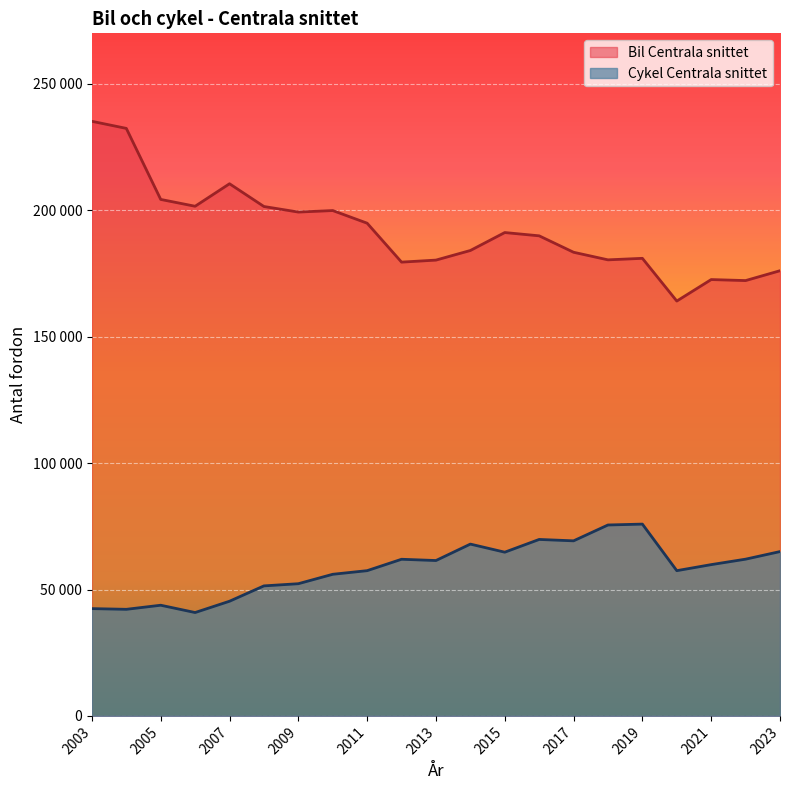

How many data points in Bil Centrala snittet are less than 189900?

10